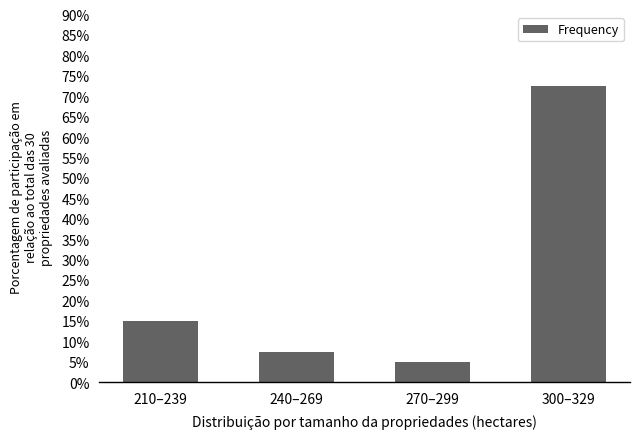

Reading left to right, transcribe all the data shown in this chart.

15.0	7.5	5.0	72.5